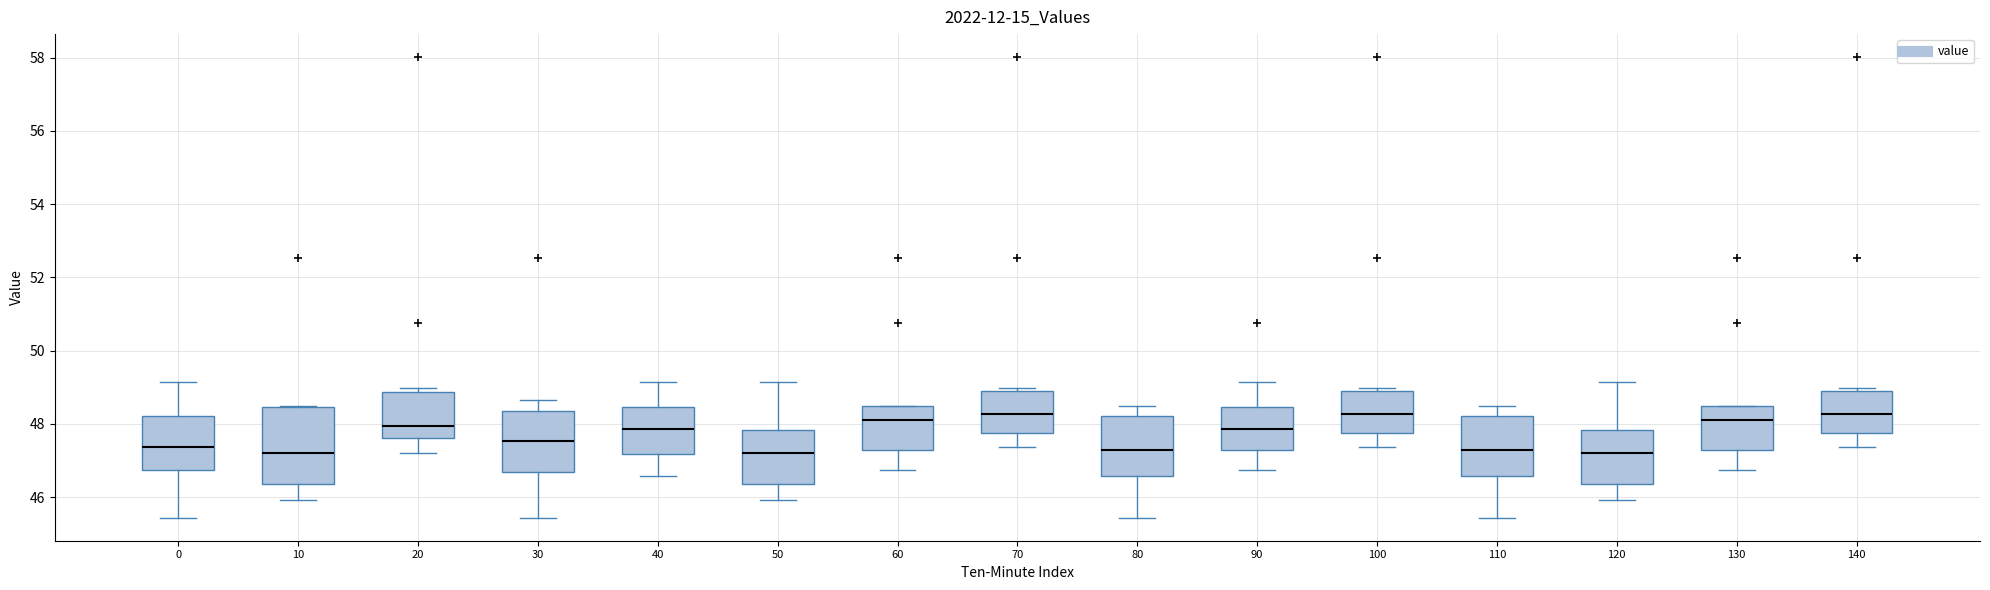

Comparing the boxes themselves (not the whiskers), which one is the tallest?

10